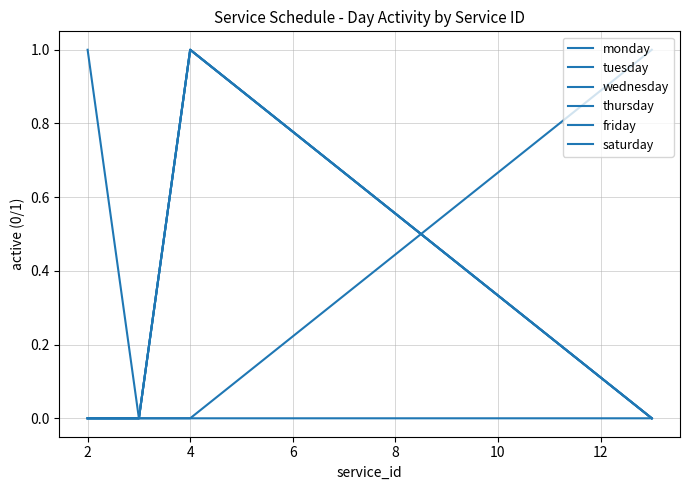

True or false: wednesday and friday cross at least once.

True